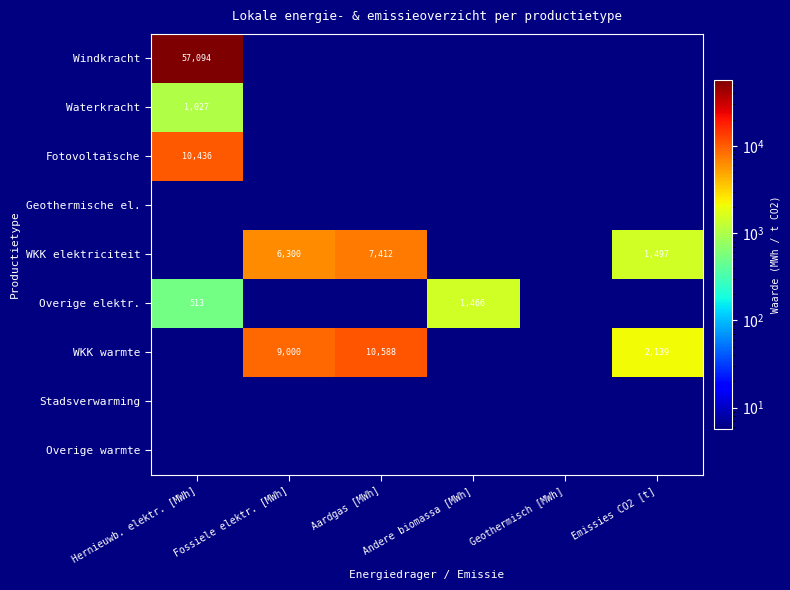

How many values in WKK warmte are above zero?

3